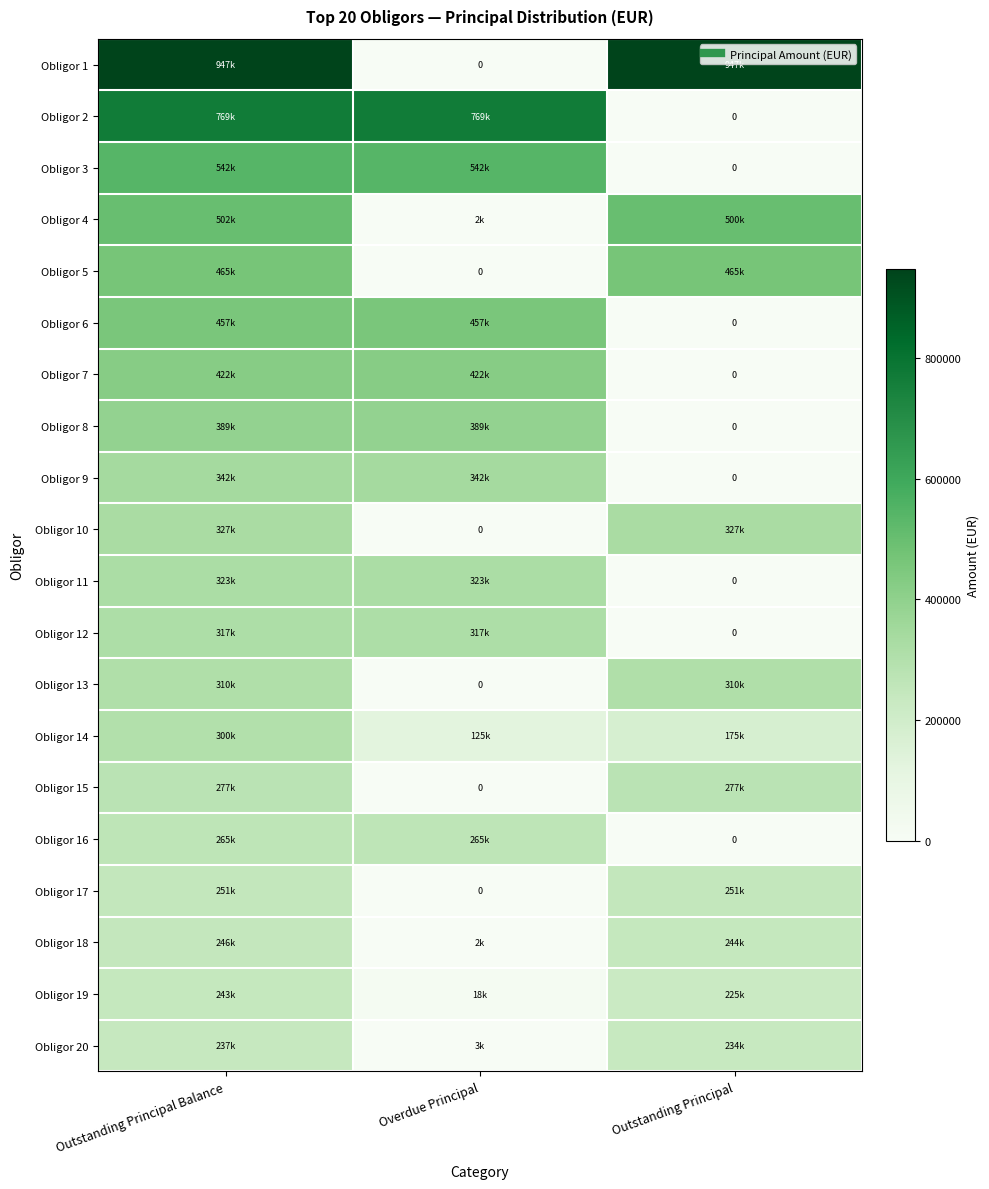

What is the difference between the maximum and minimum values in the Obligor 12 series?

316873.5